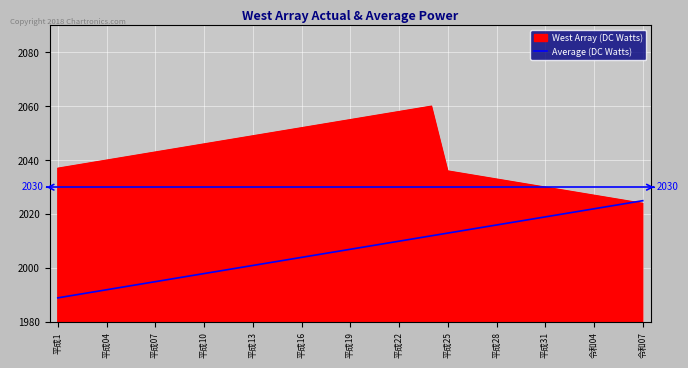

What is the highest value of the Average (DC Watts) series?

2025